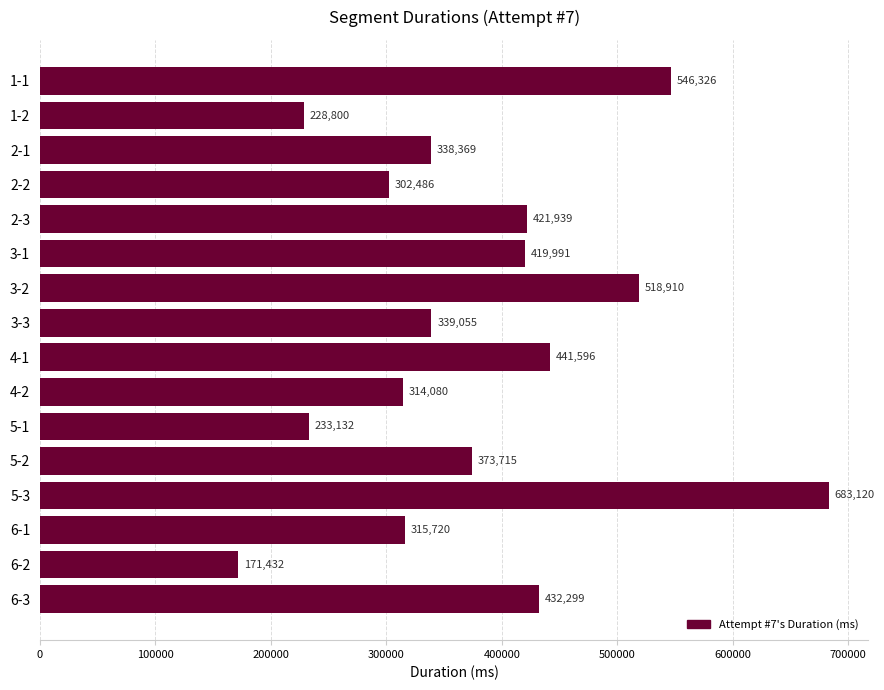

How many bars are there in total?

16